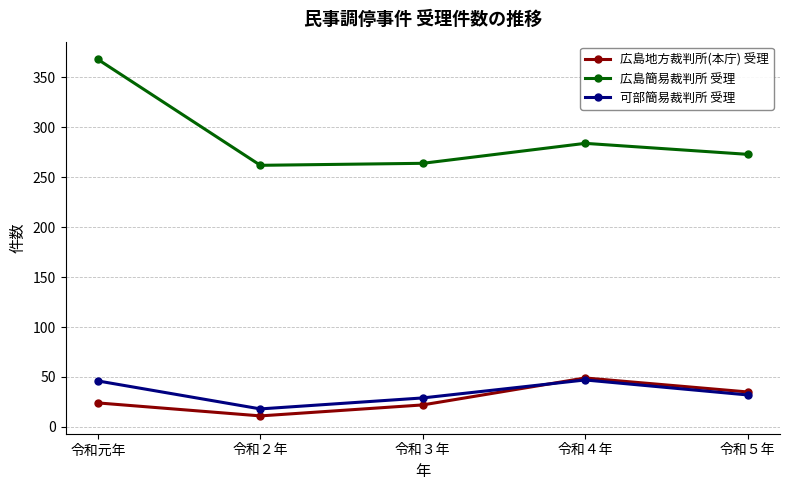

Read the 可部簡易裁判所 受理 value at 令和５年, to the nearest 5.

30